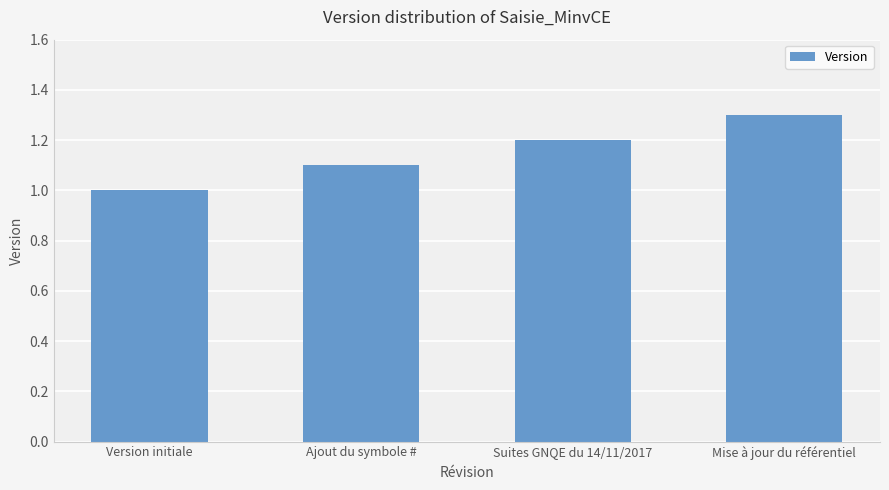

Is it true that the value at Ajout du symbole # is 0.3?

False